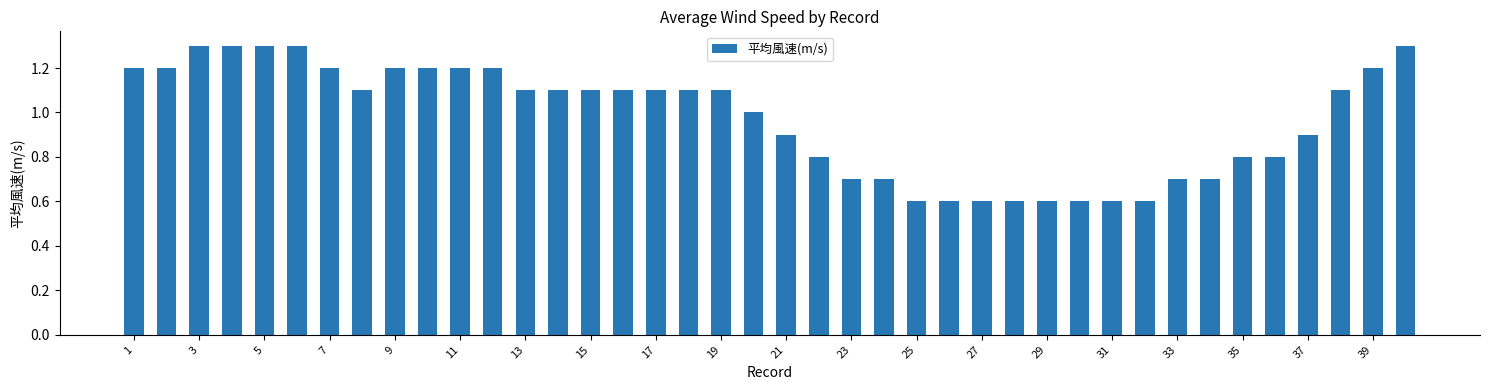

What is the sum of all values?

38.8